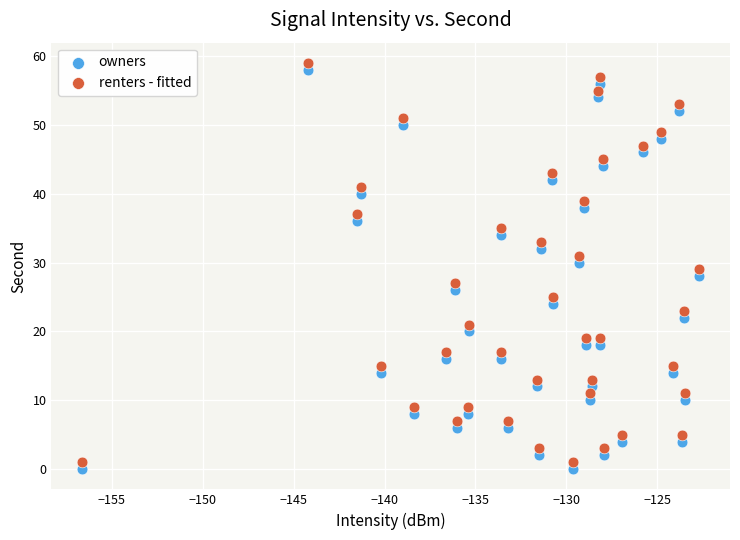

Across all data points, what is the range of Y values (max minus min)?

59